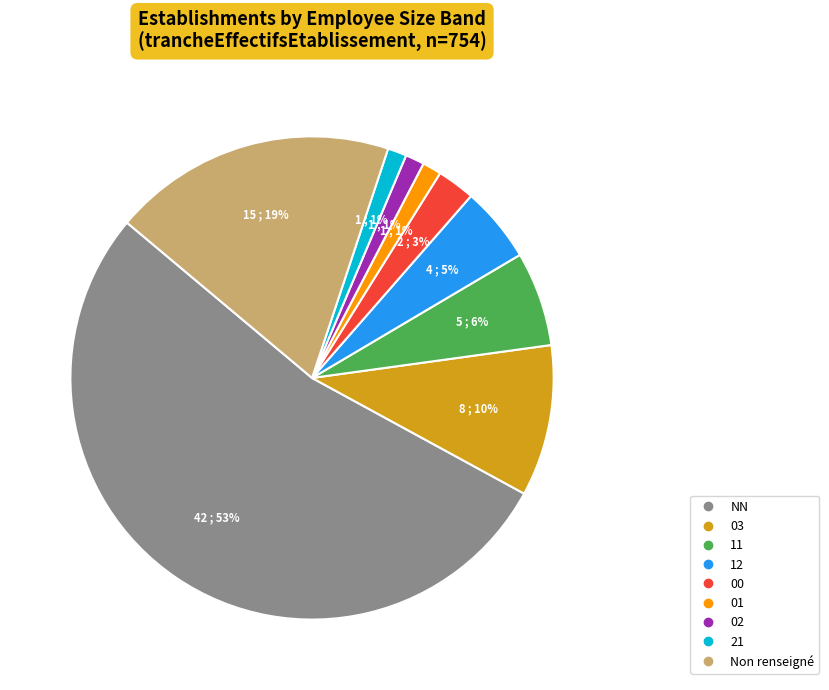

Is there a majority slice in this chart?

Yes